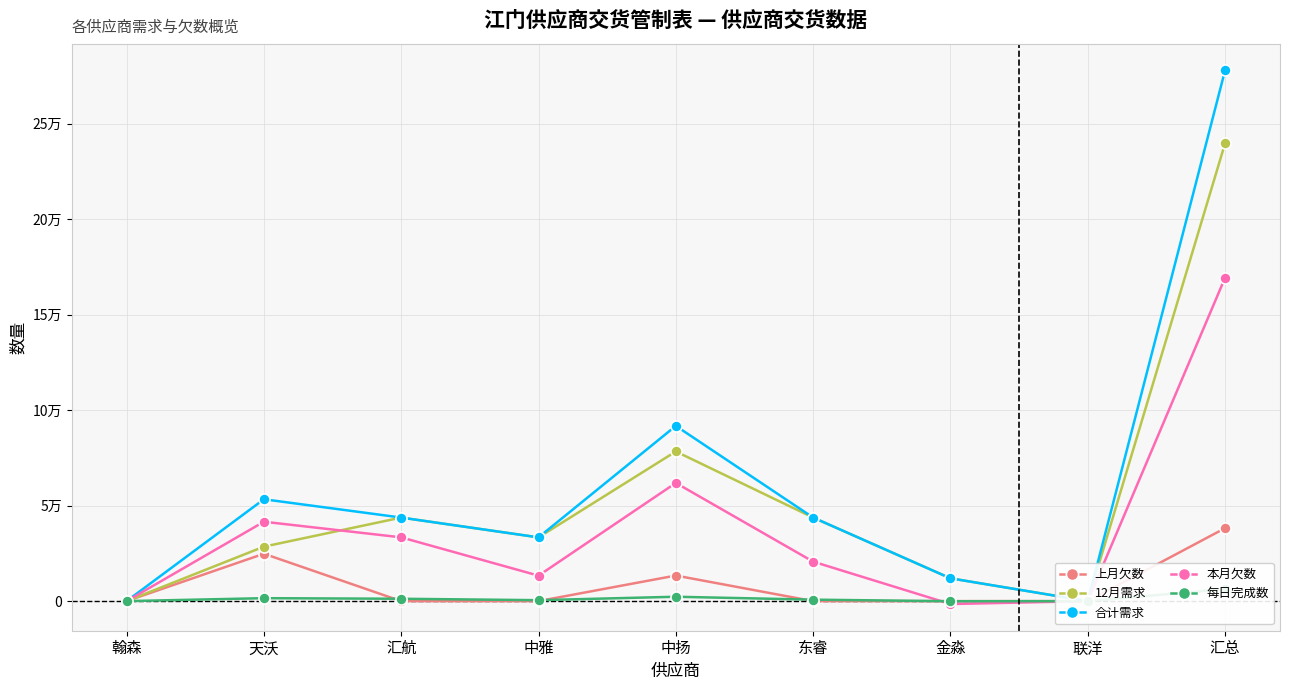

What value does the 上月欠数 series have at 汇总?

38204